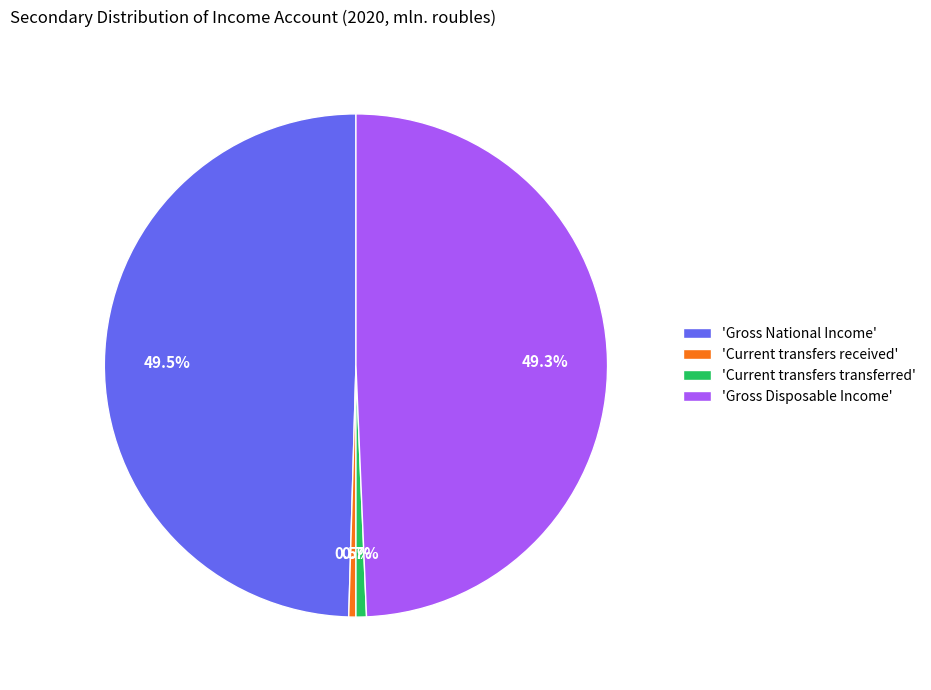

How many slices are in this pie chart?

4